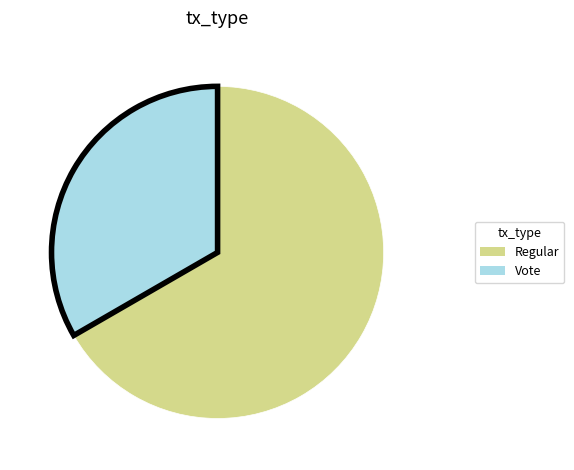

What is the largest slice in the pie chart?

Regular